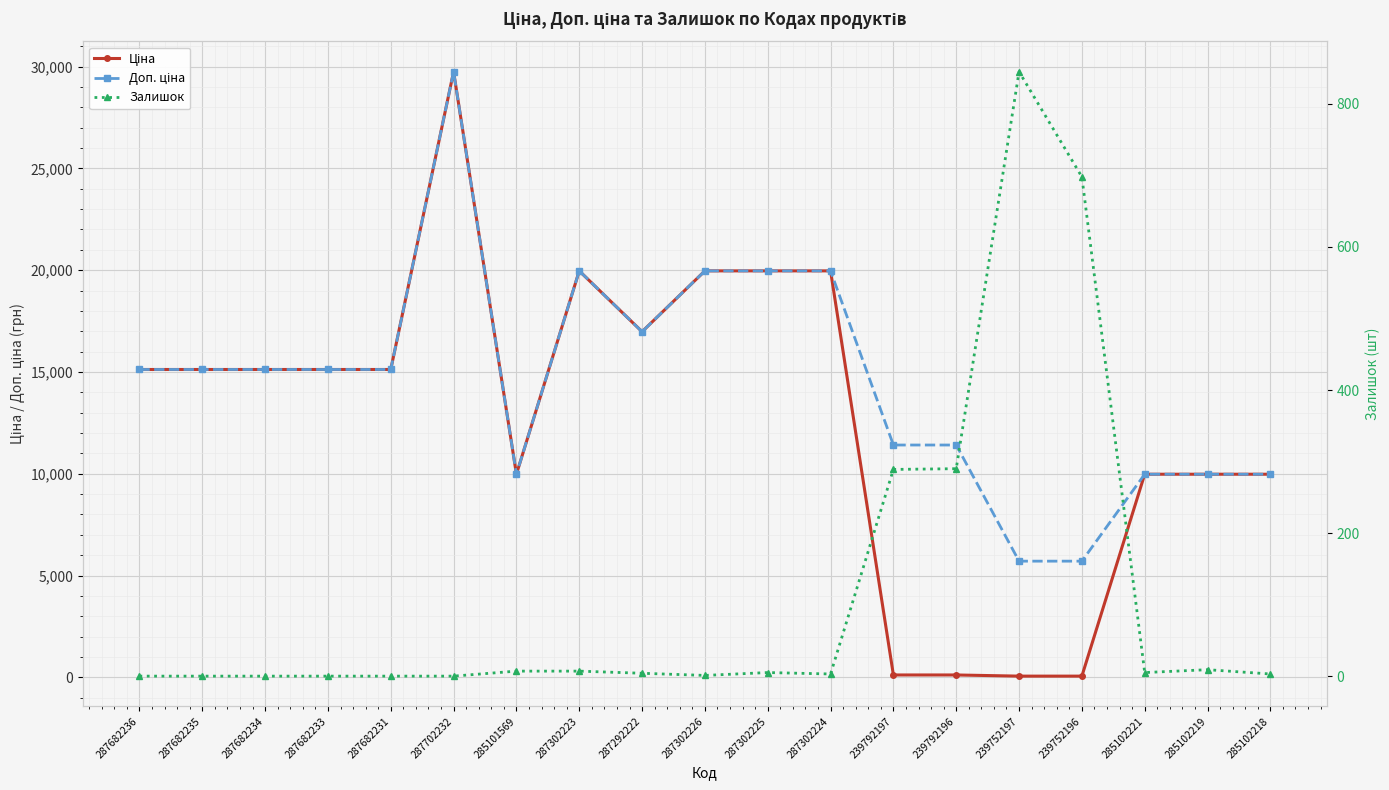

At which category does the chart reach its peak across all series?

287702232